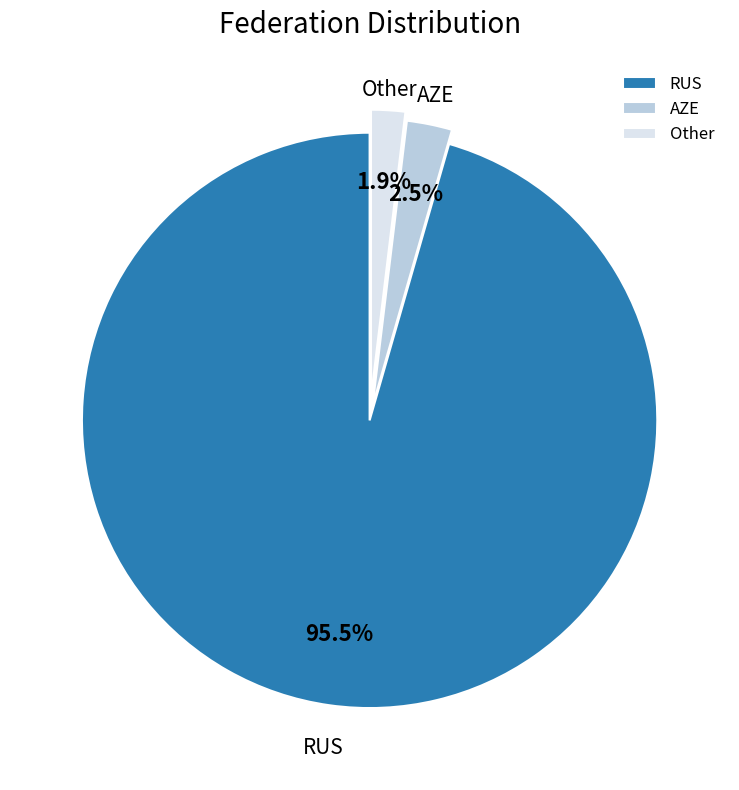

Which slice represents more than half of the pie?

RUS